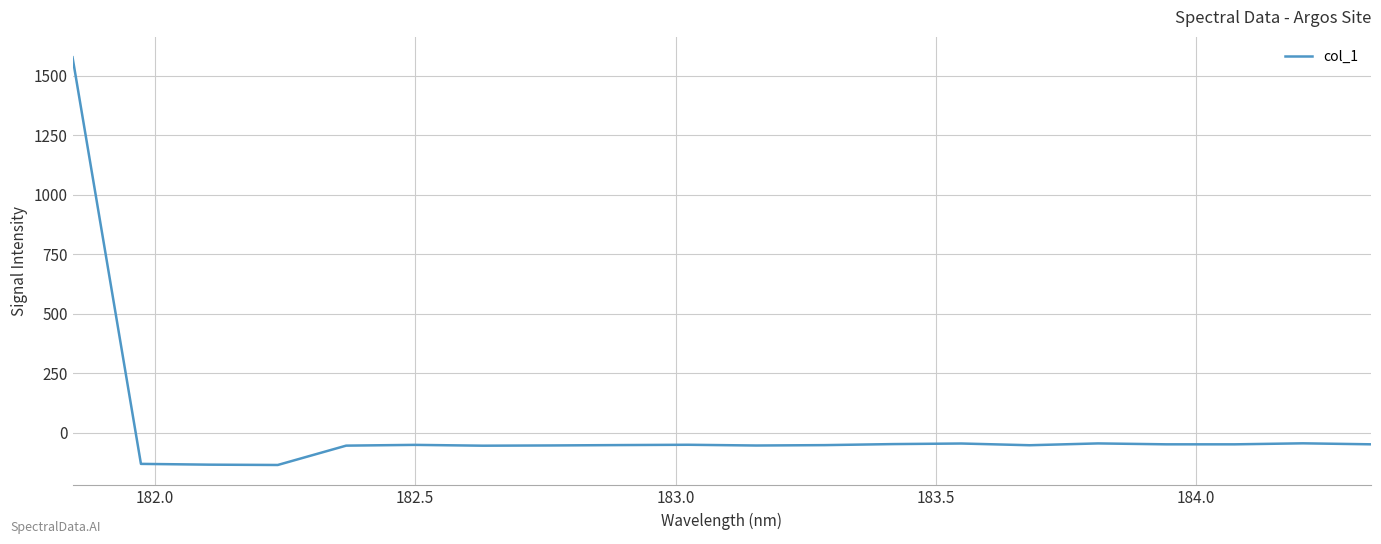

What is the difference between the maximum and minimum values?

1713.4